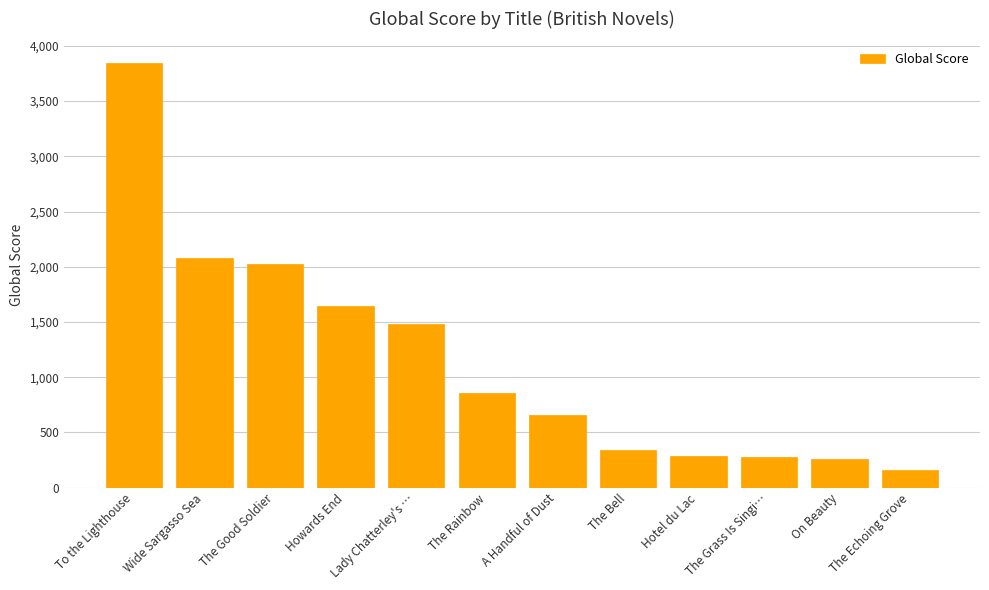

What is the difference between the maximum and minimum values?

3687